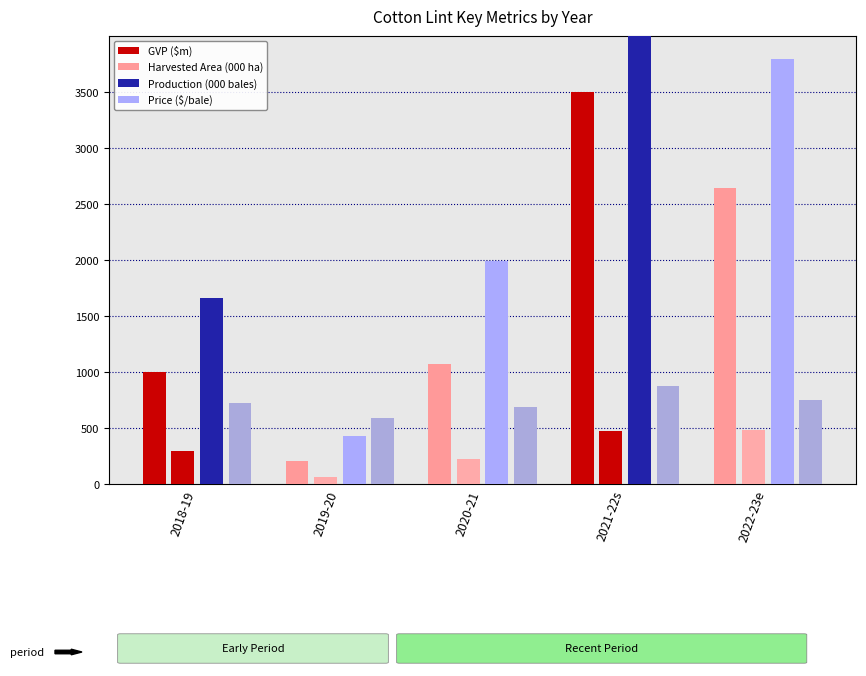

How many bars are there in each group?

4